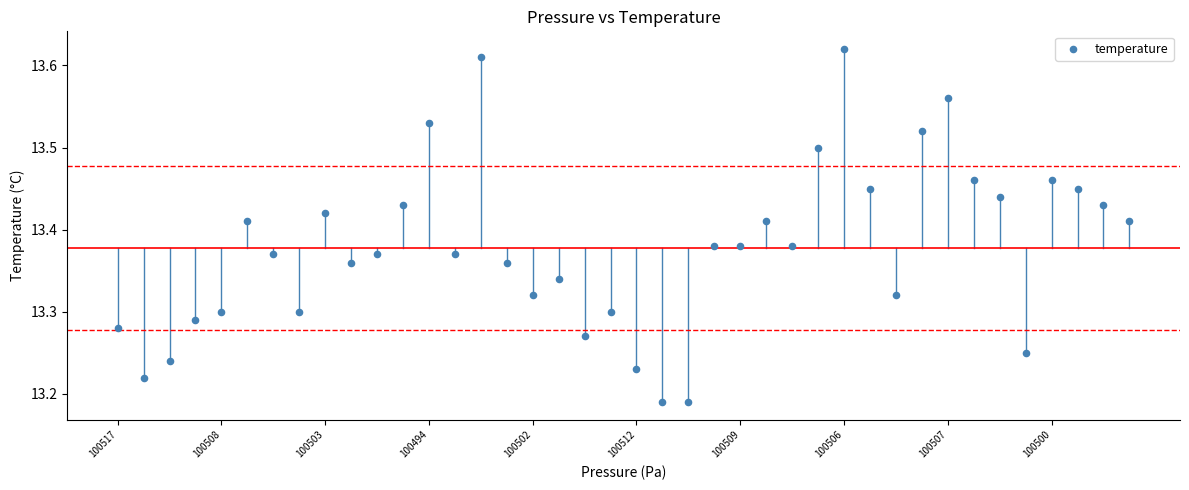

What is the range of Y values (max minus min)?

0.4